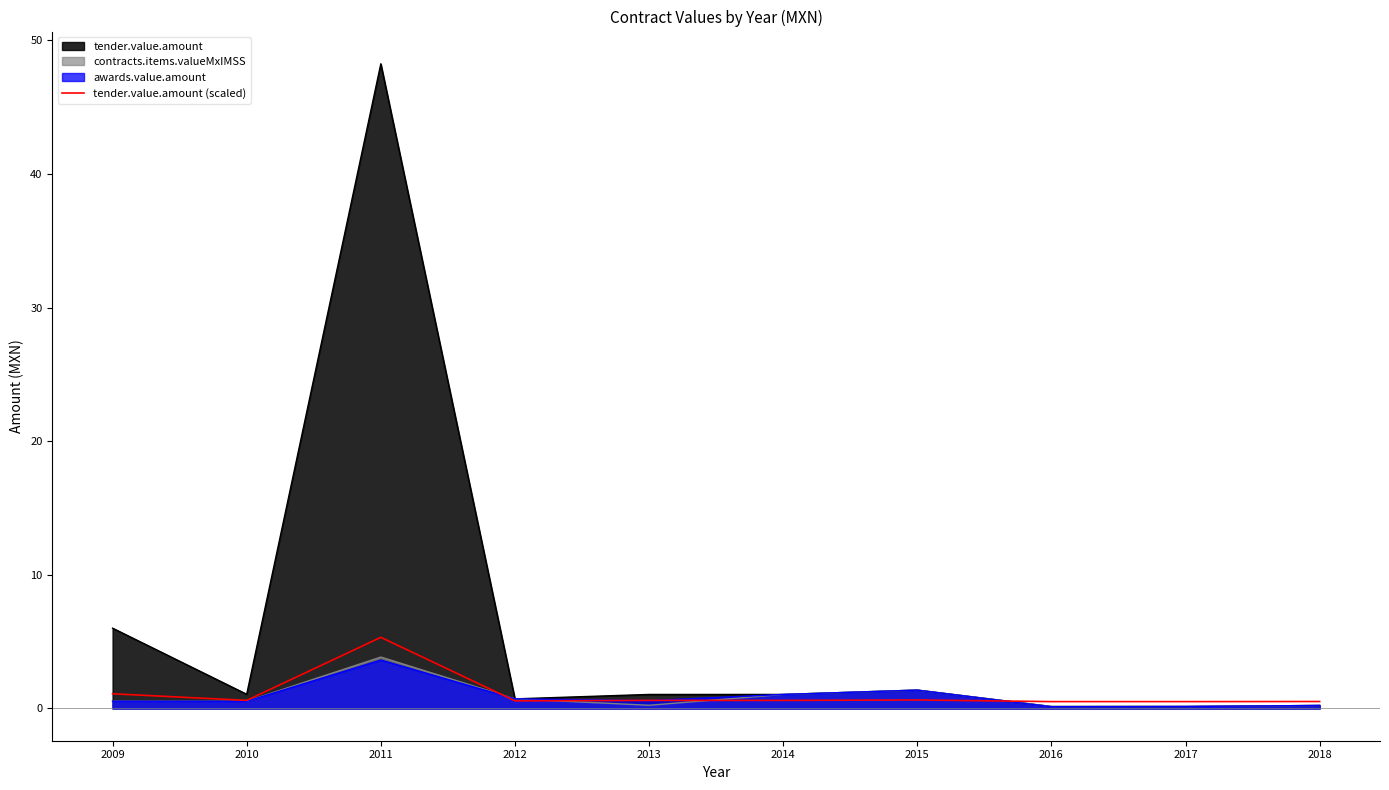

How many distinct data groups are displayed?

4